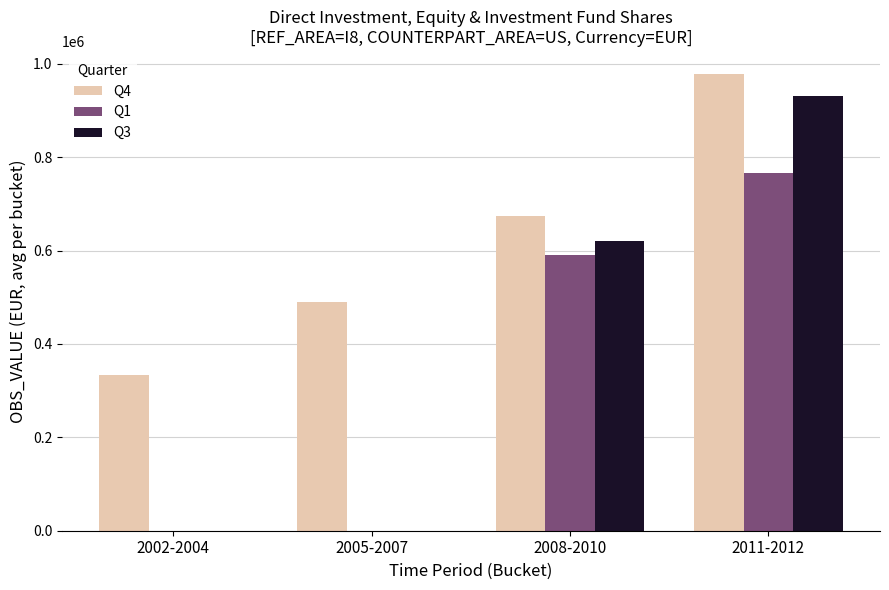

Which series changed the most between 2002-2004 and 2008-2010?

Q3